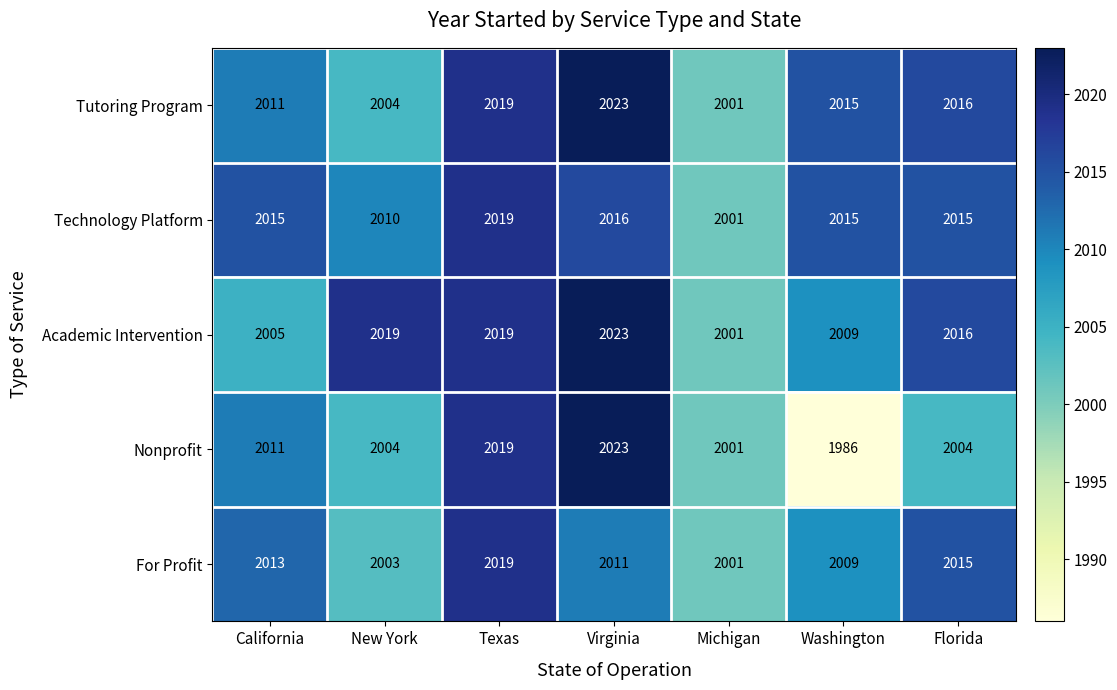

Is it true that Technology Platform equals 2015 at Washington?

True